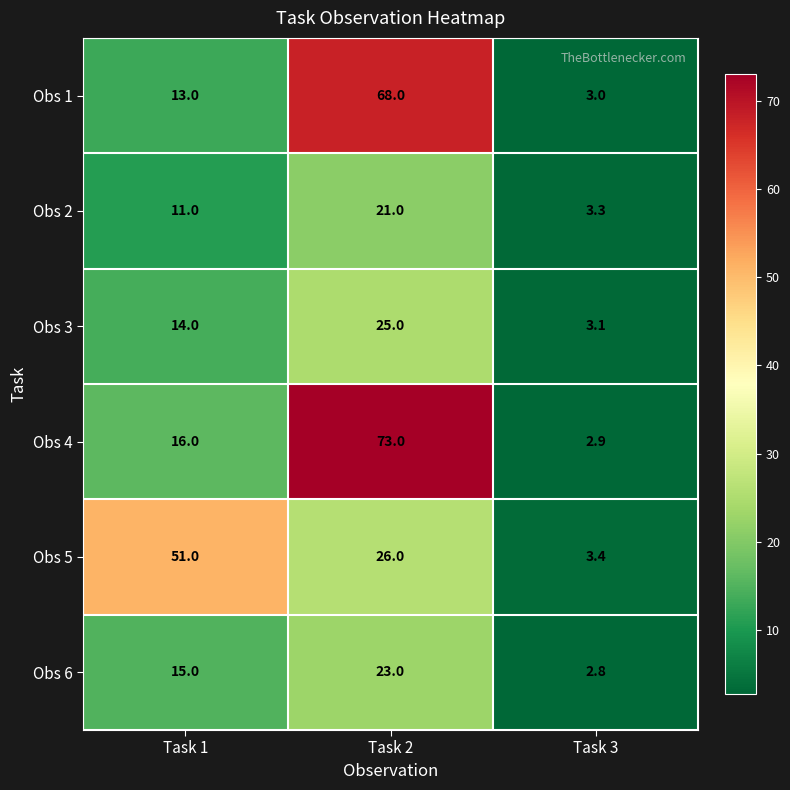

Reading left to right, transcribe all the data shown in this chart.

Obs 1: 13.0	68.0	3.0
Obs 2: 11.0	21.0	3.3
Obs 3: 14.0	25.0	3.1
Obs 4: 16.0	73.0	2.9
Obs 5: 51.0	26.0	3.4
Obs 6: 15.0	23.0	2.8